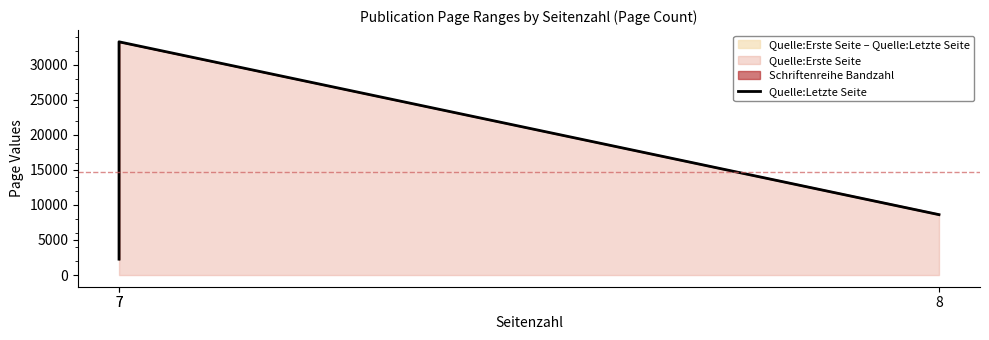

Rank the categories by value from highest to lowest.

7, 8, 7